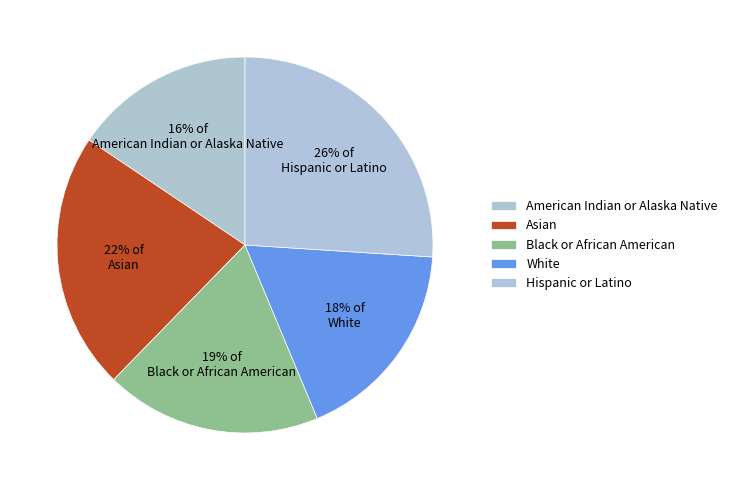

Which slice is the smallest?

American Indian or Alaska Native